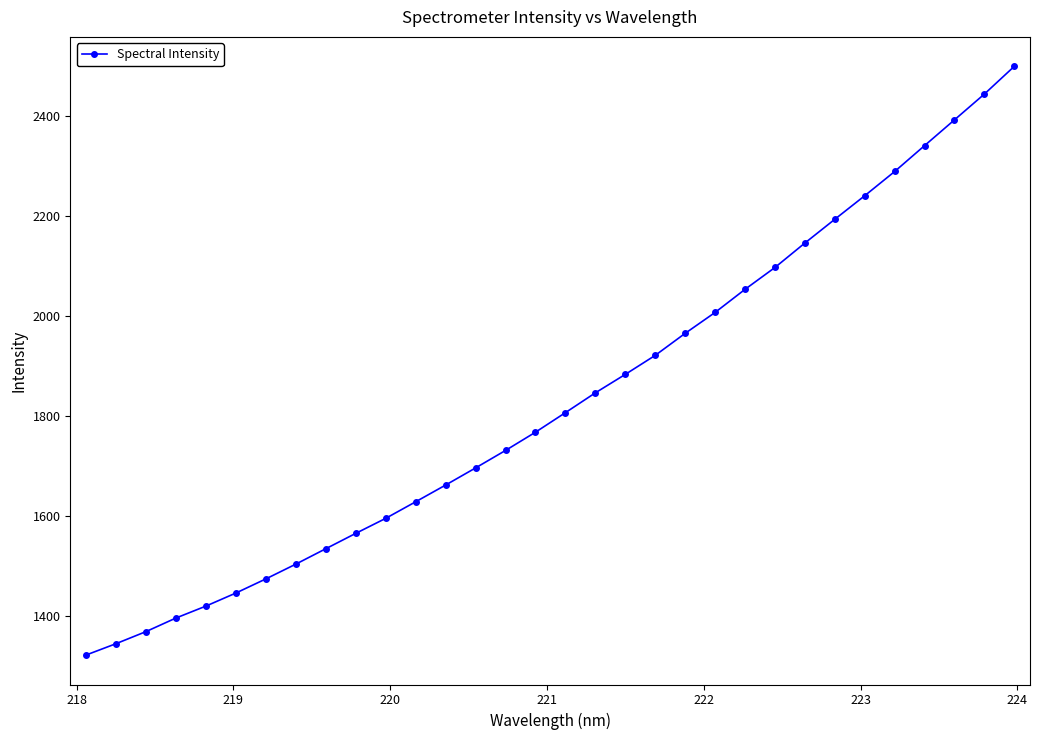

Count the number of categories in the chart.

32